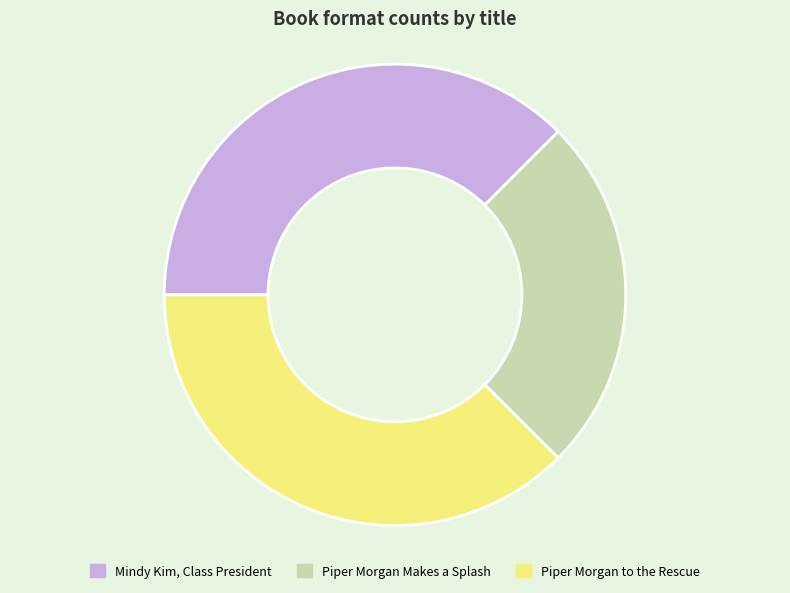

Is the sum of Piper Morgan Makes a Splash and Mindy Kim, Class President greater than half?

Yes